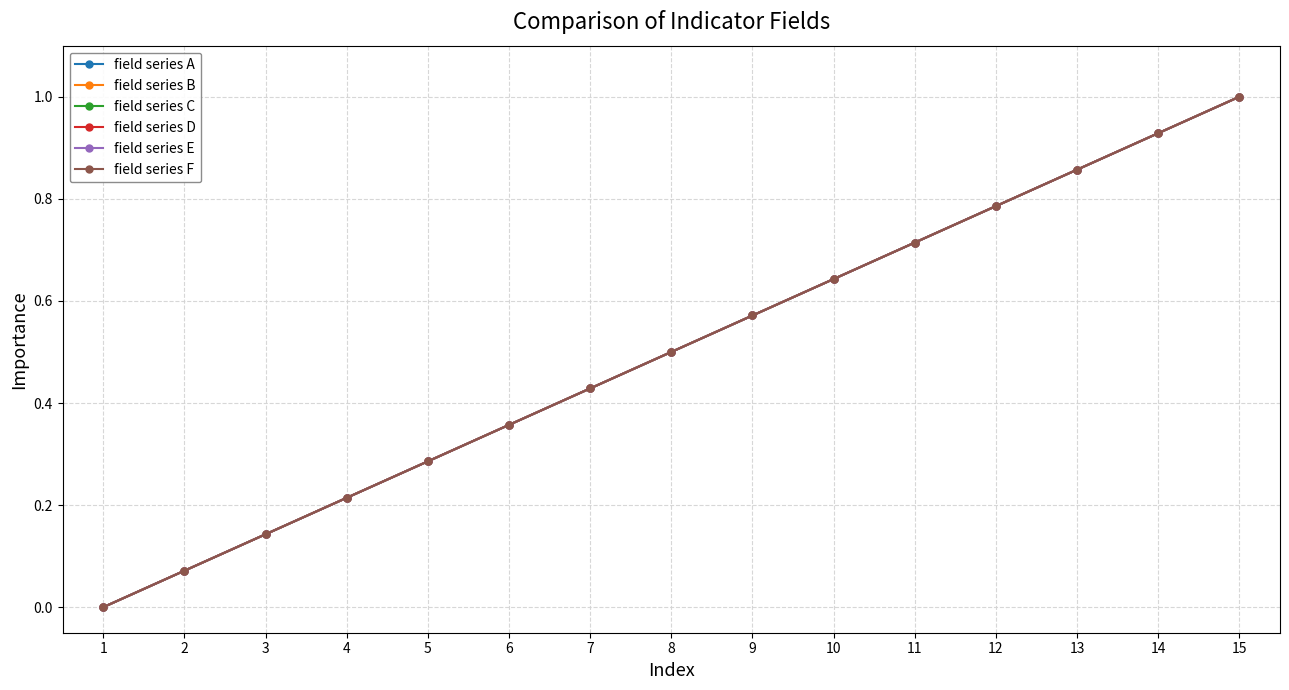

At which label is field series C closest to 0?

1